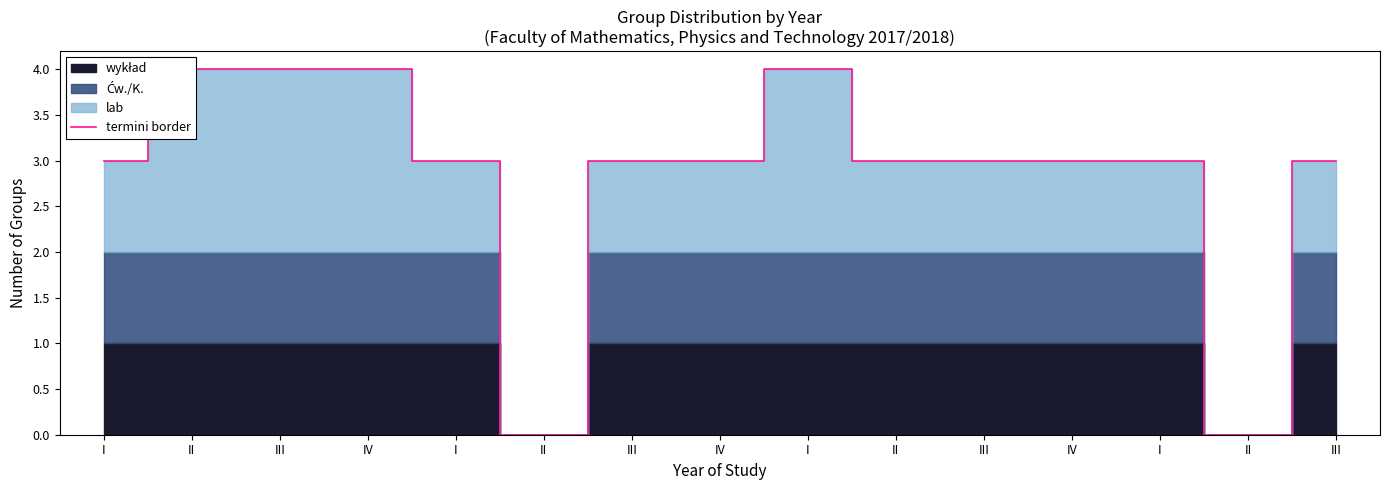

List the labels in order of value, smallest first.

II, II, I, I, III, IV, II, III, IV, I, III, II, III, IV, I